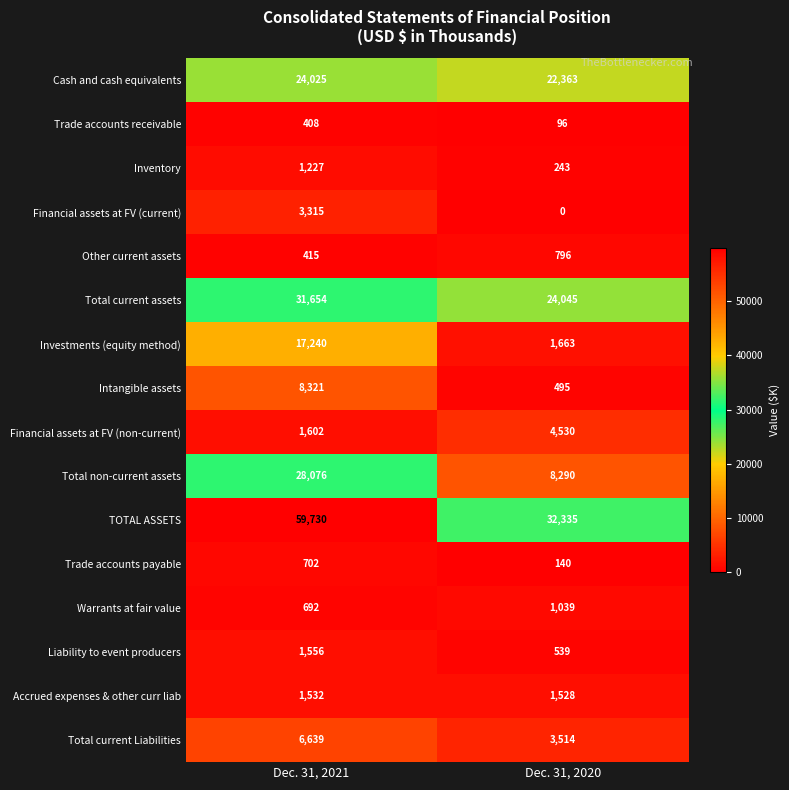

At which category is the sum across all series the highest?

Dec. 31, 2021